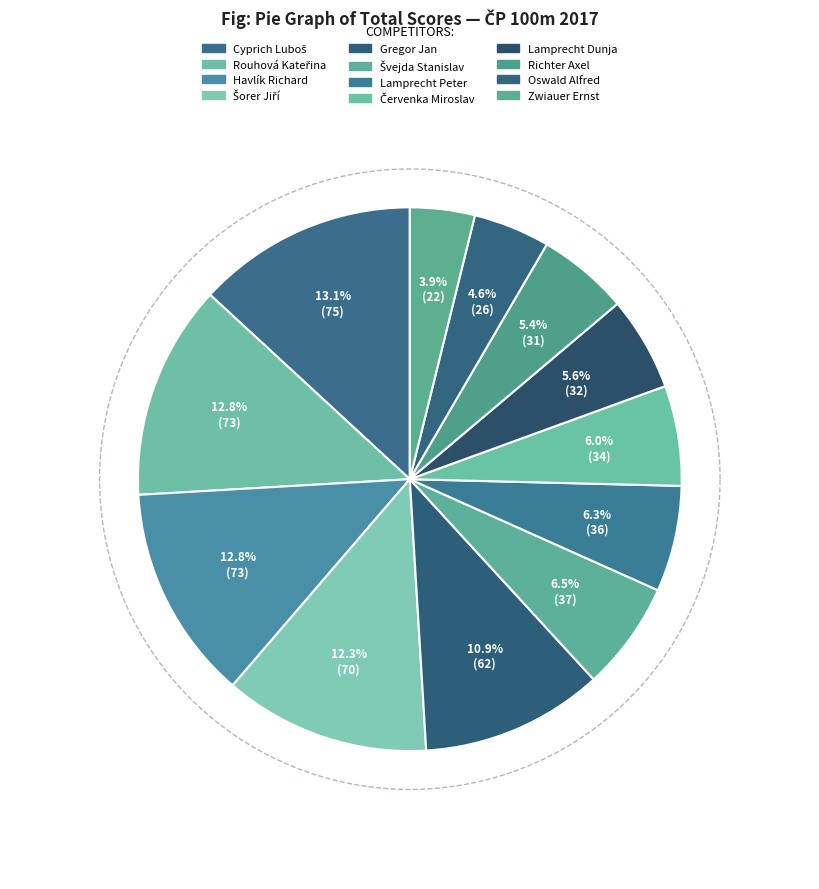

What is the largest slice in the pie chart?

Cyprich Luboš